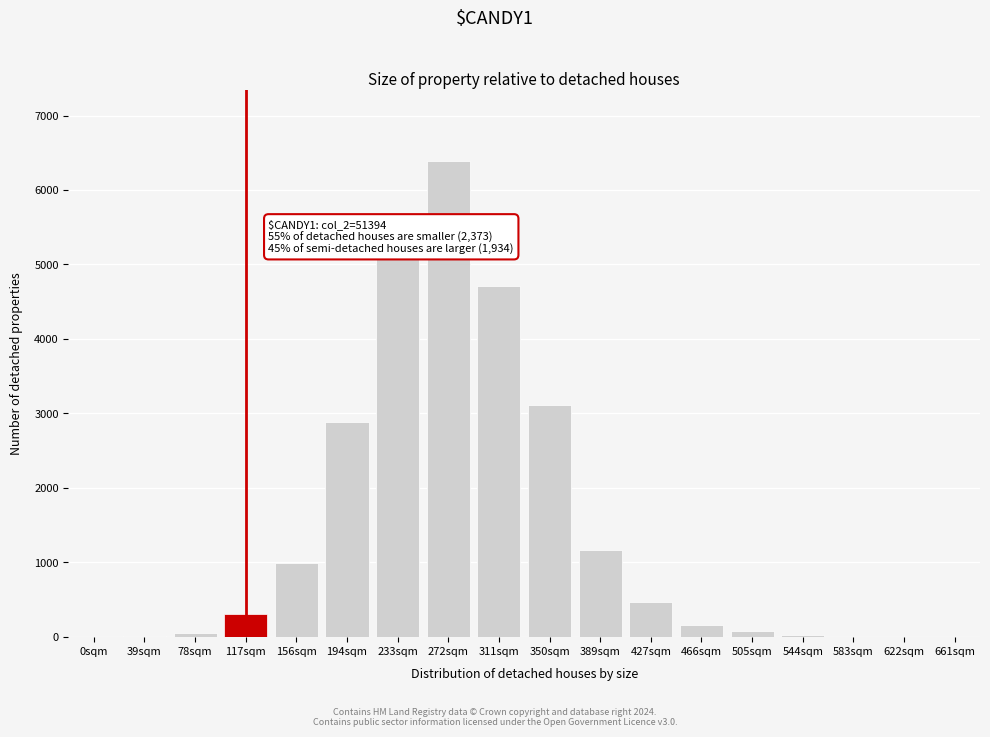

What is the maximum value shown in the chart?

6383